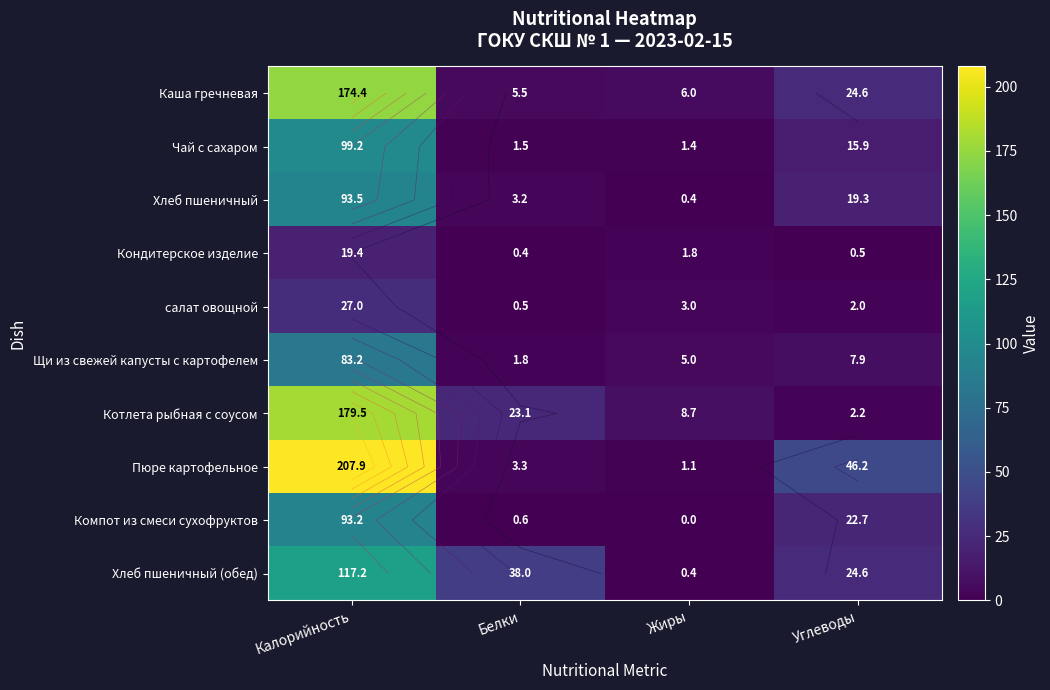

The Кондитерское изделие series shows 0.4 at Белки. True or false?

True